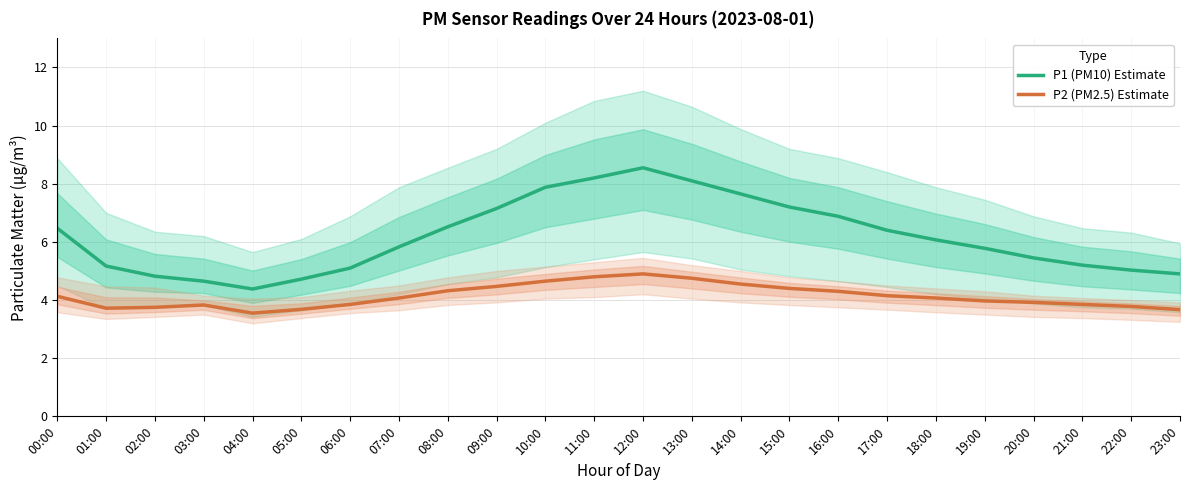

The P1 (PM10) Estimate series shows 7.9 at 10:00. True or false?

True